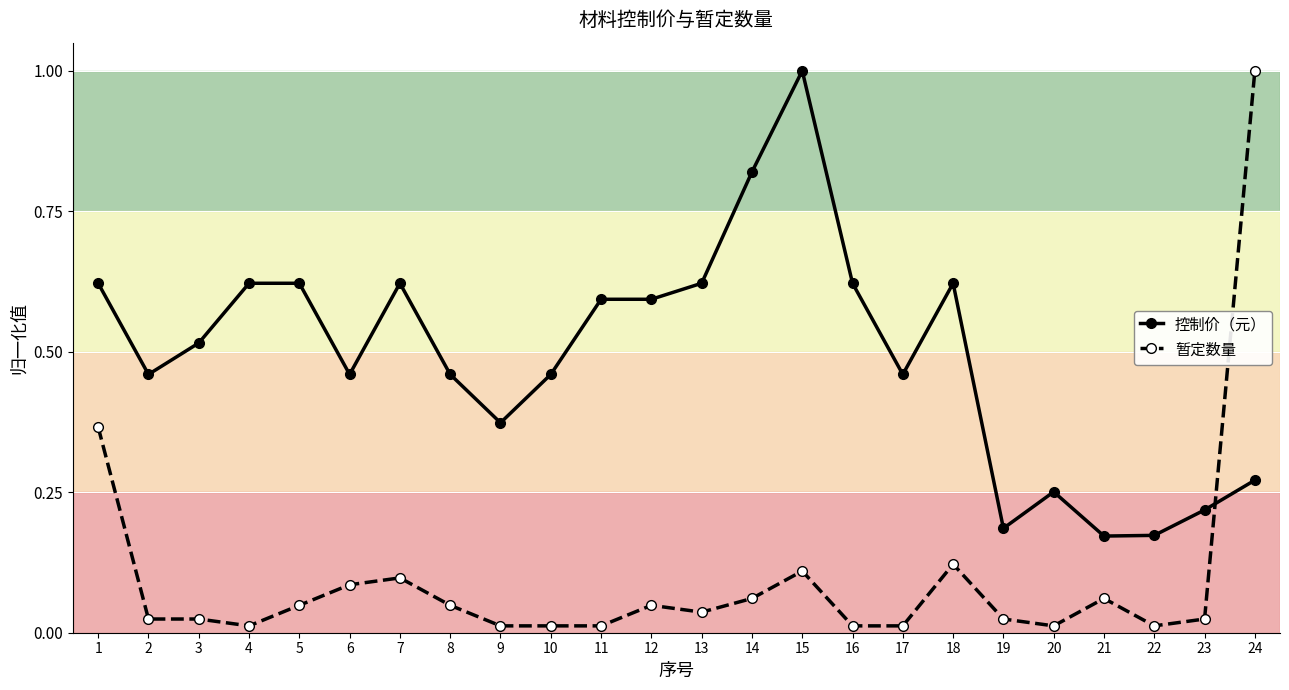

How many 控制价（元） values are between 0 and 1?

24